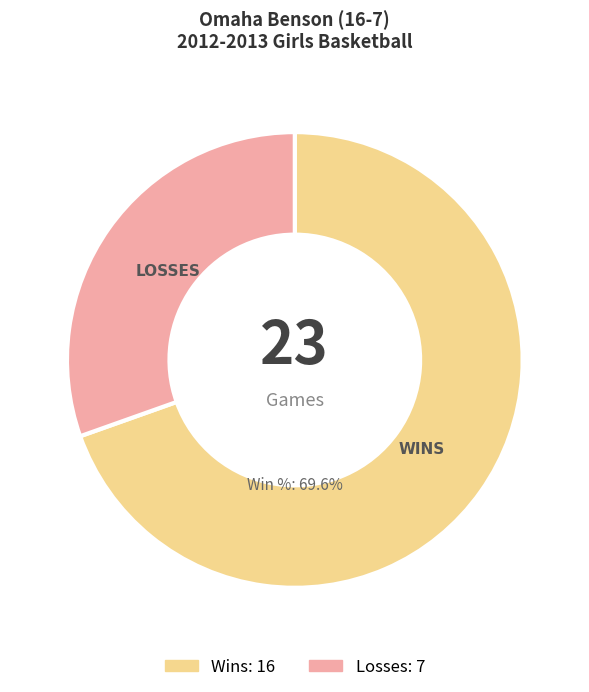

Is the sum of WINS and LOSSES greater than half?

Yes